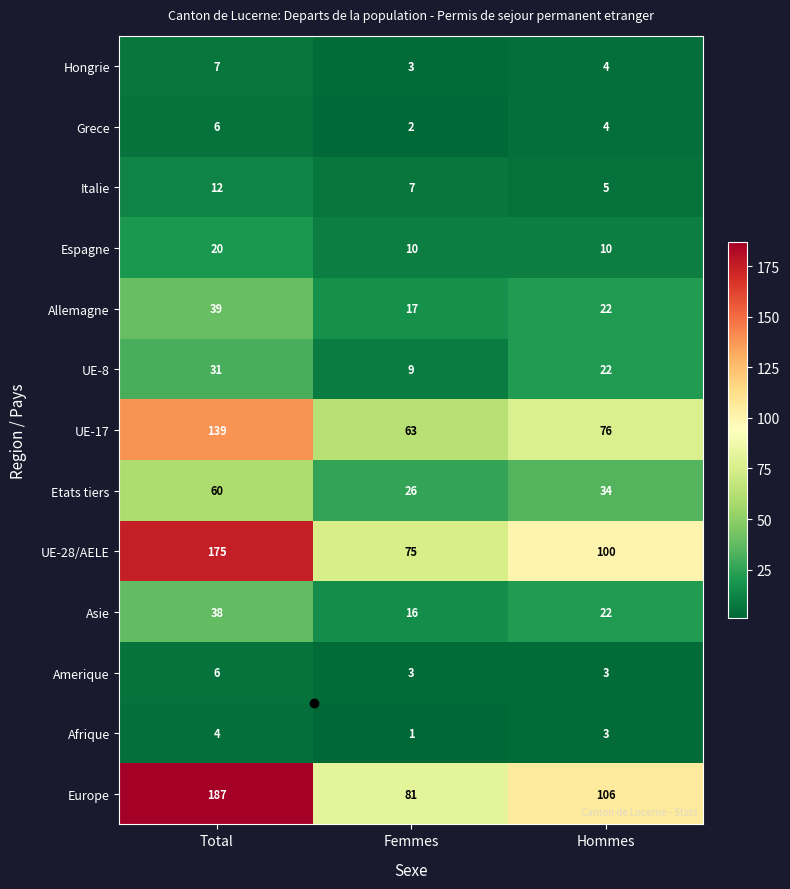

What is the minimum value for Allemagne?

17